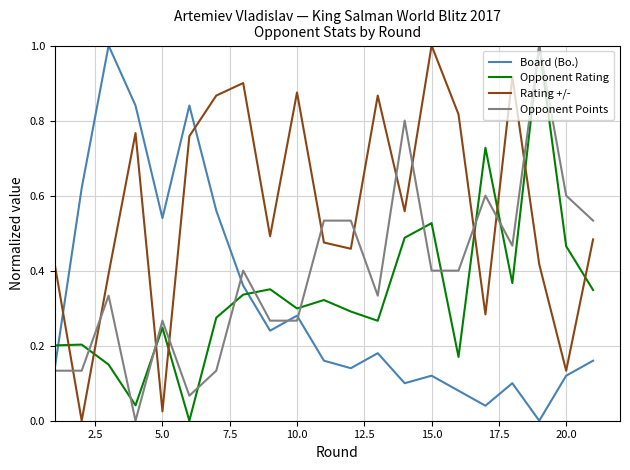

After their last crossing, which series has the higher values: Board (Bo.) or Opponent Rating?

Opponent Rating